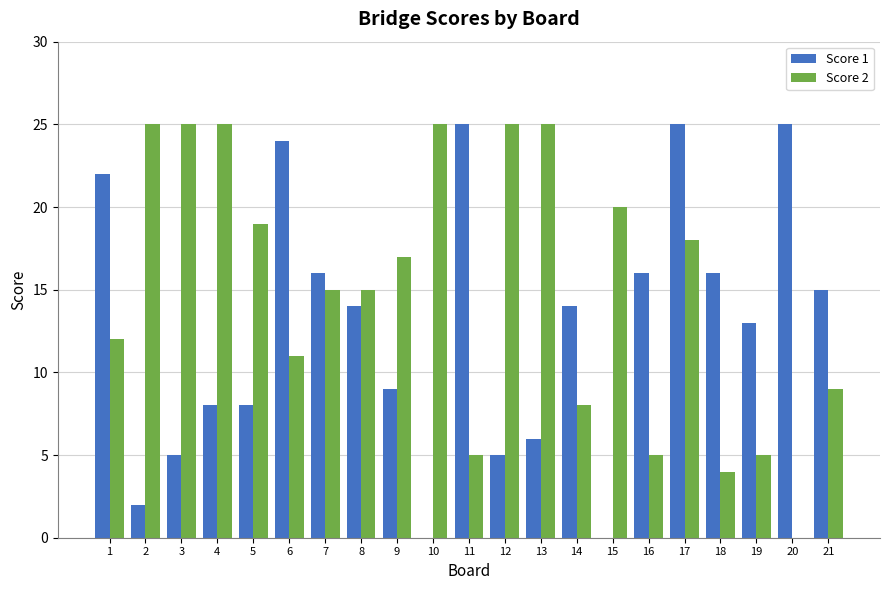

How many groups of bars are there?

21